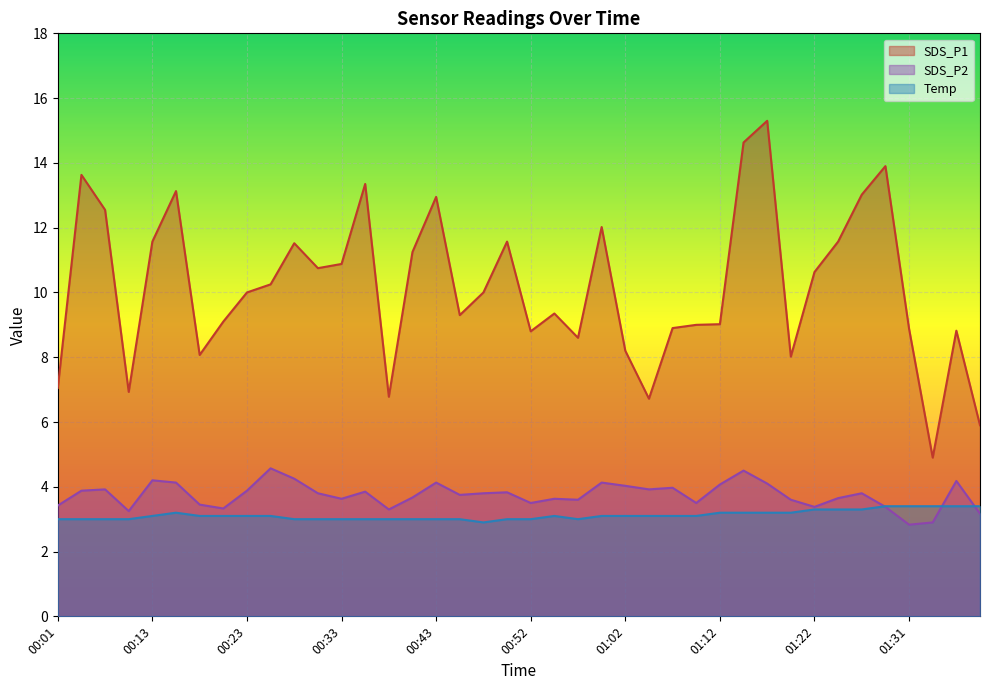

Rank the series by their maximum value, from lowest to highest.

Temp, SDS_P2, SDS_P1